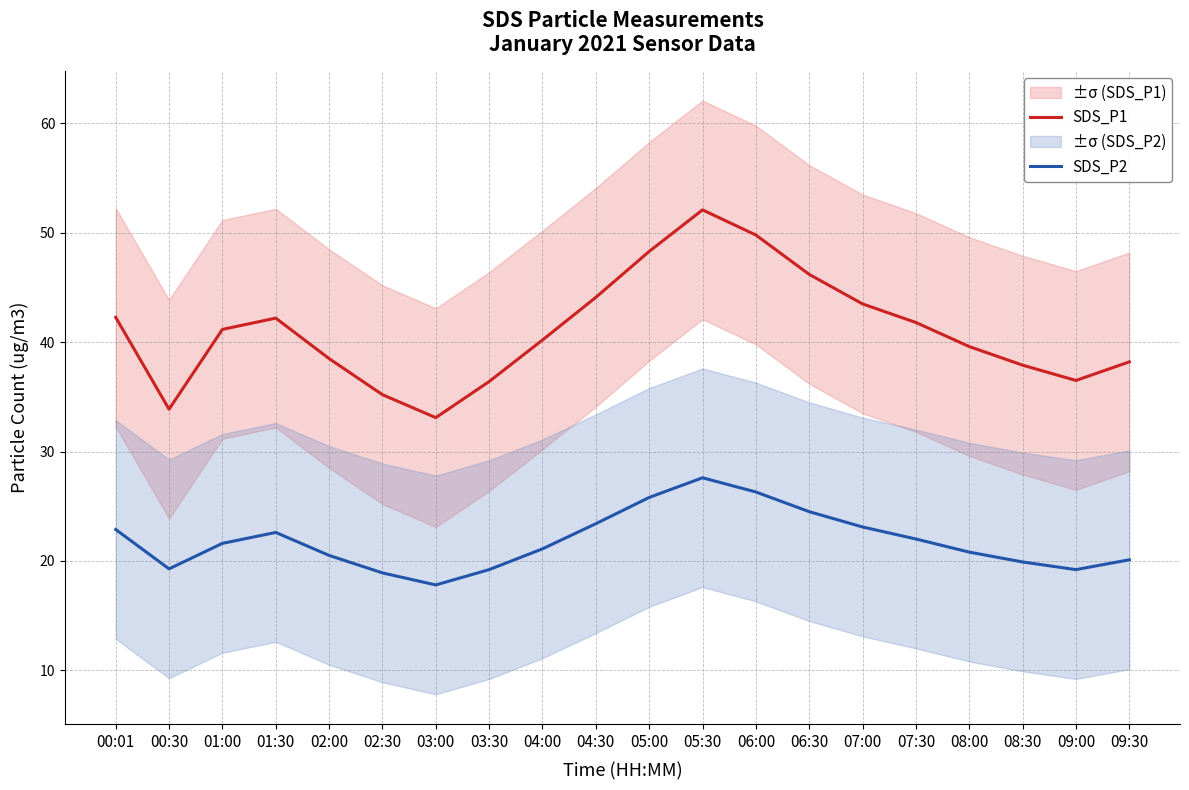

How many lines are shown in the chart?

2